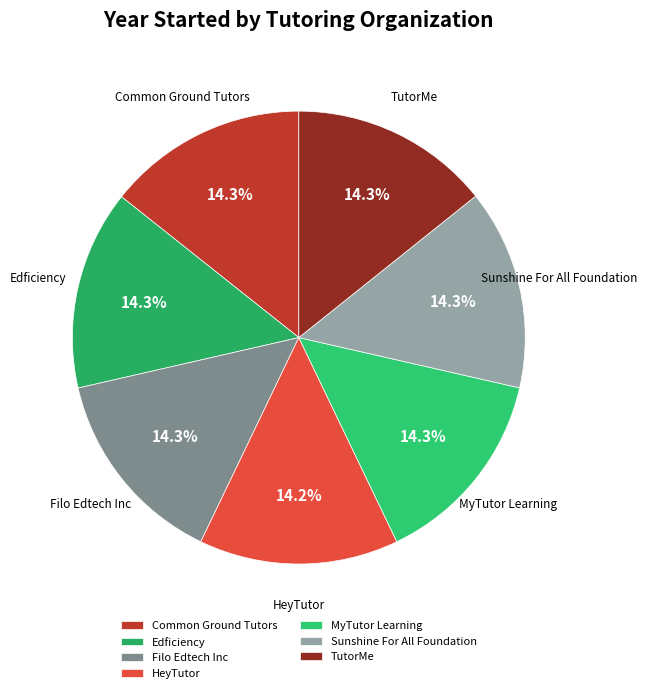

Approximately how many times larger is the value at Filo Edtech Inc compared to HeyTutor?

1.0